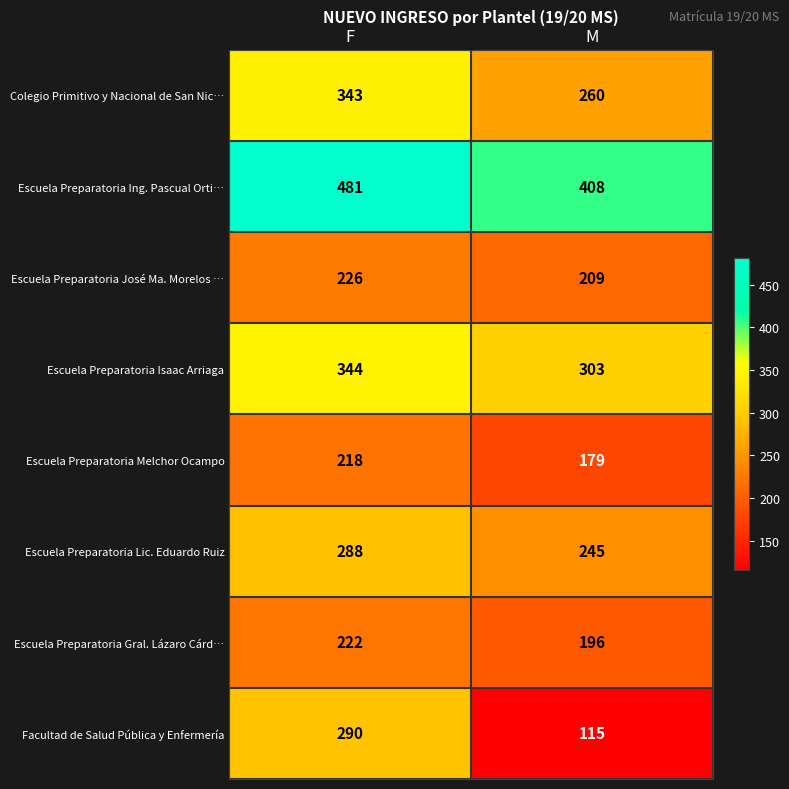

Which series has the largest range (max minus min)?

Facultad de Salud Pública y Enfermería